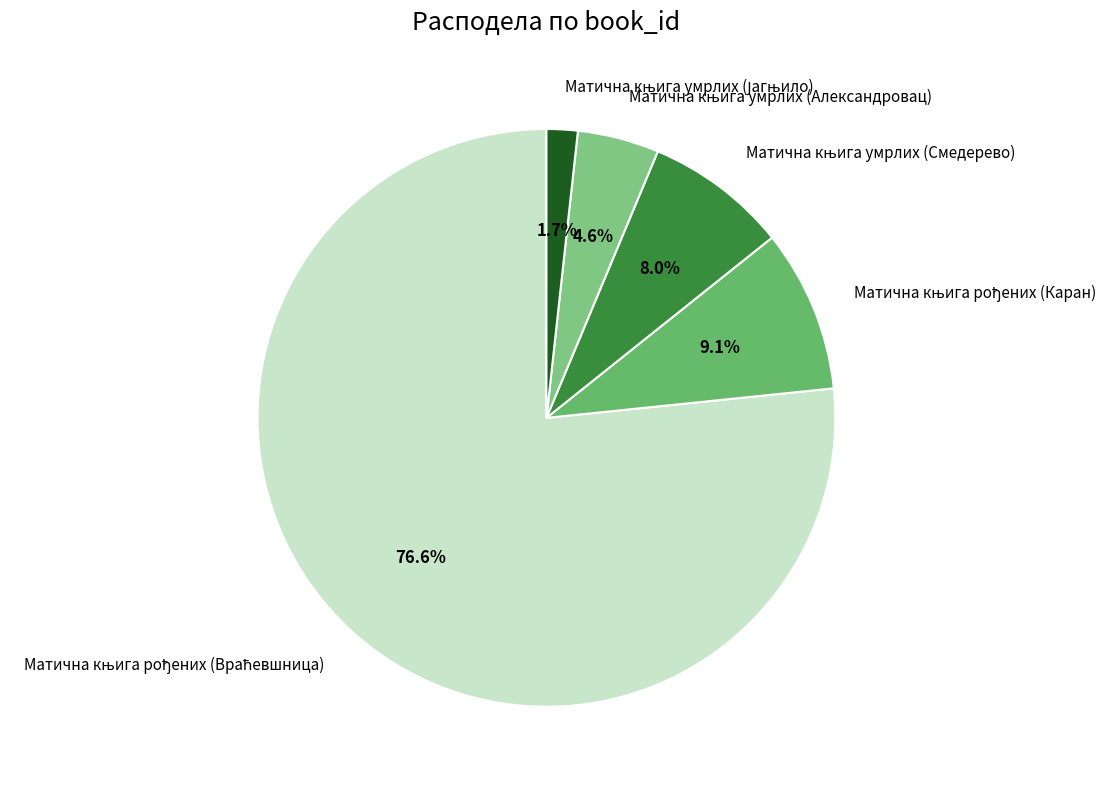

How many segments does this pie chart have?

5